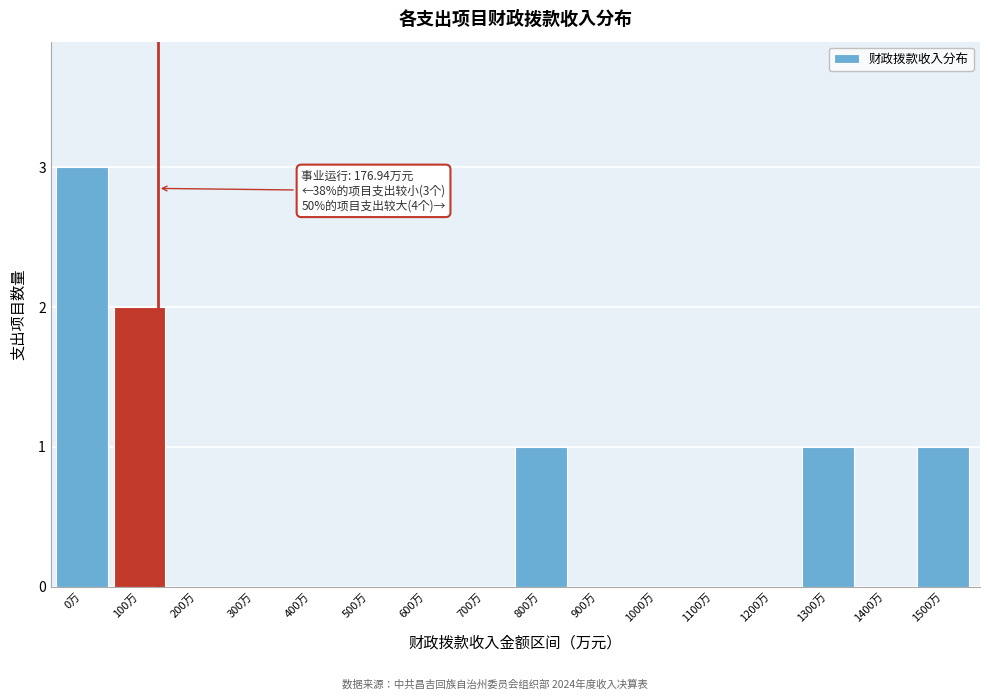

Reading left to right, list all the values displayed in this chart.

0万=3	100万=2	200万=0	300万=0	400万=0	500万=0	600万=0	700万=0	800万=1	900万=0	1000万=0	1100万=0	1200万=0	1300万=1	1400万=0	1500万=1